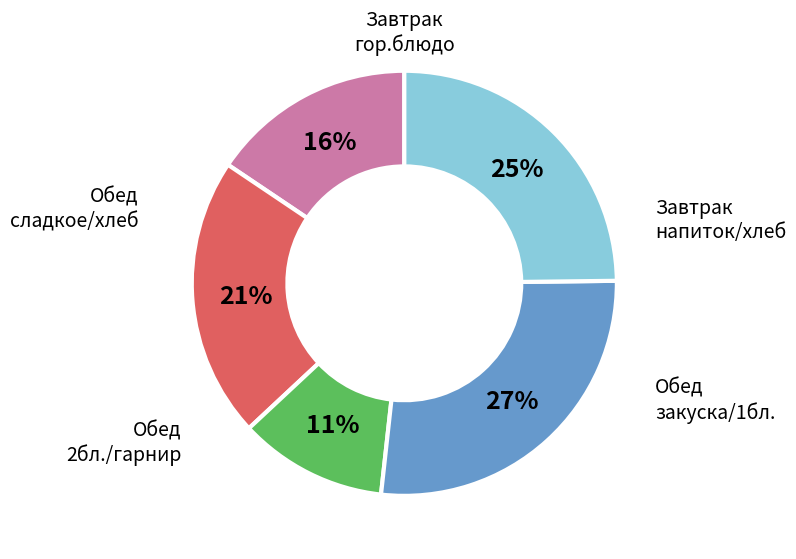

Is there a majority slice in this chart?

No